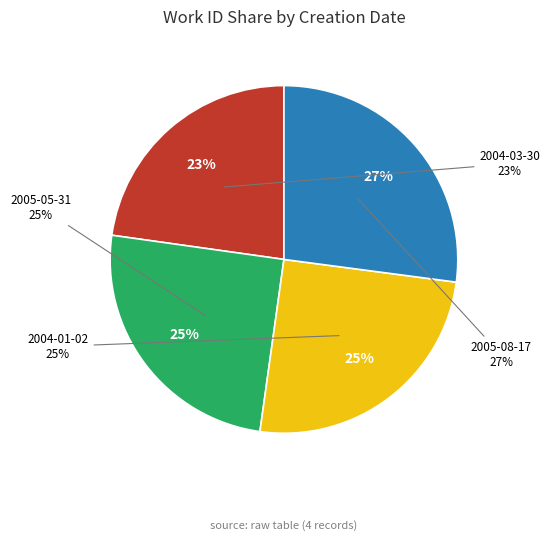

Is there any slice that represents more than half of the pie?

No